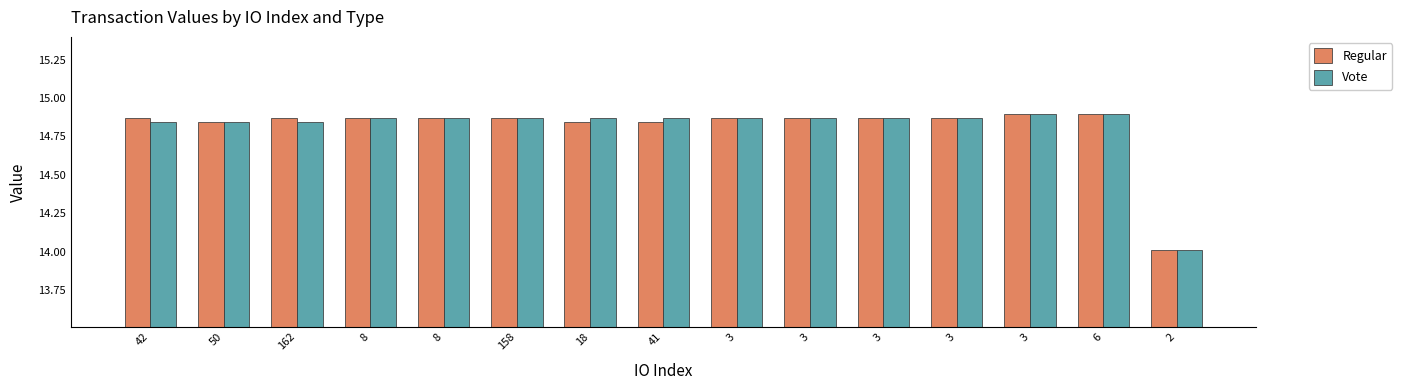

At how many categories does at least one series exceed 14?

15